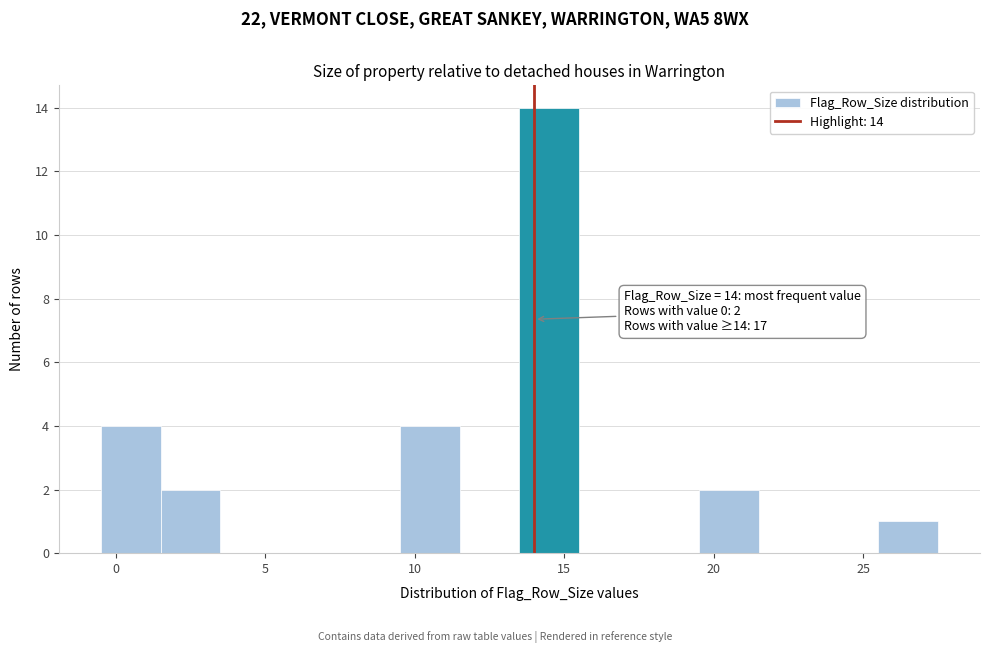

Over which range of the x-axis is the bar tallest?

13.5 to 15.5